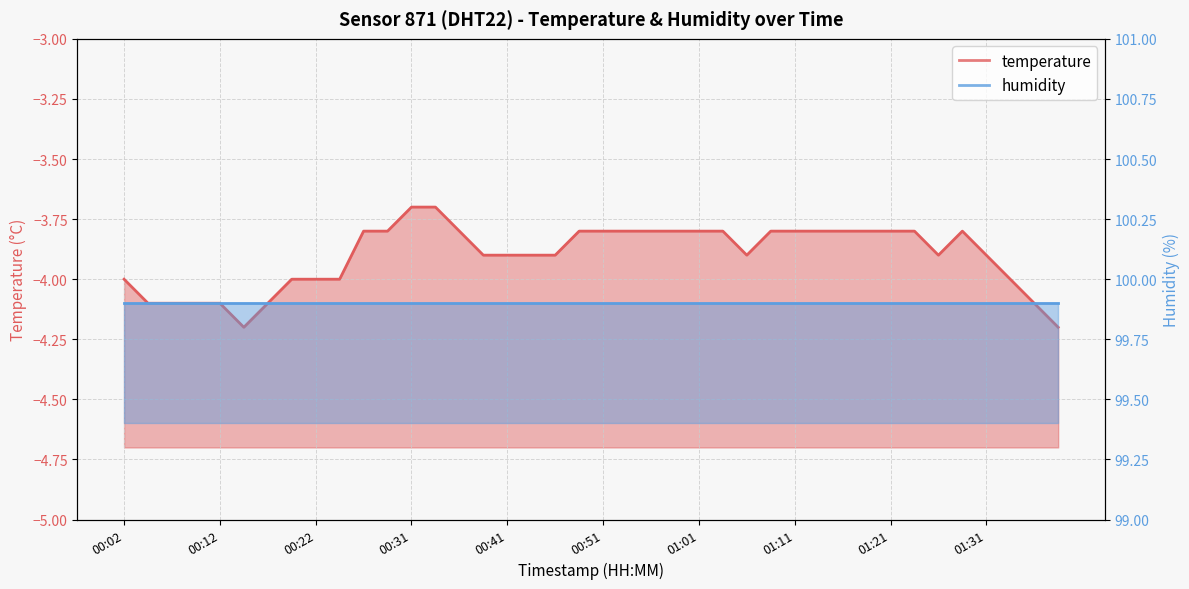

Which label corresponds to the largest value in the chart?

00:31